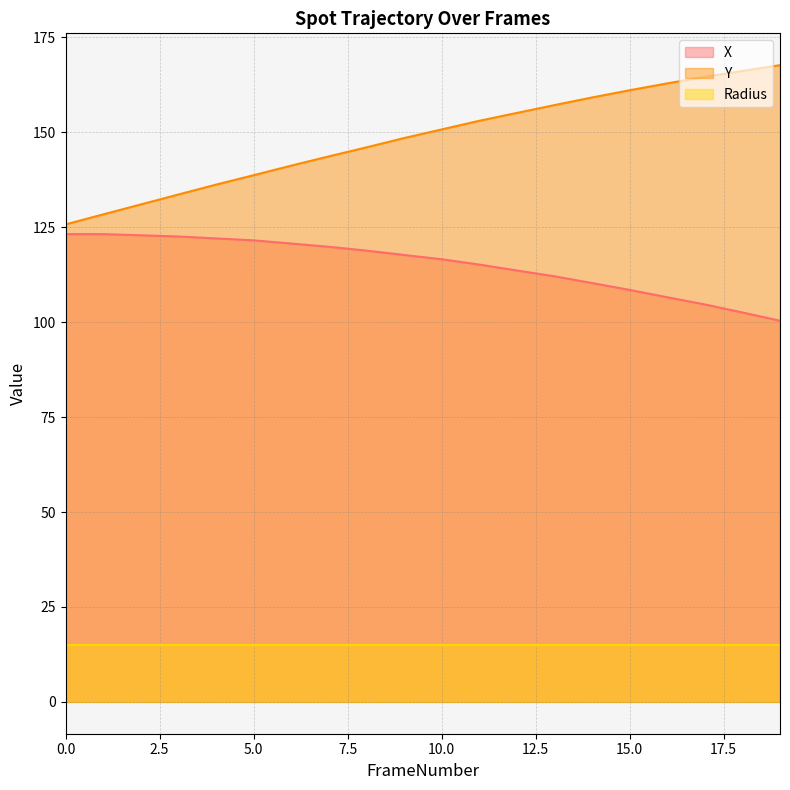

Which series has the largest total across all categories?

Y